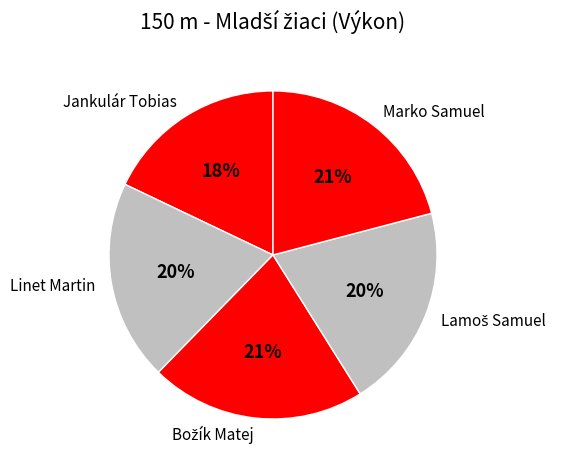

Which slice is the smallest?

Jankulár Tobias